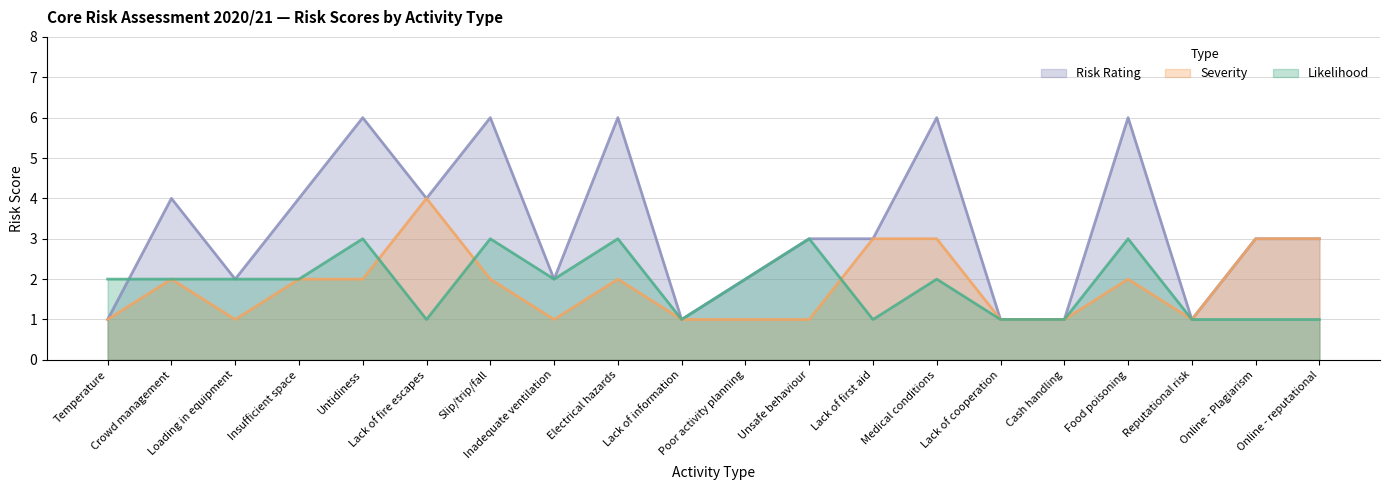

What position from the left is Insufficient space?

4